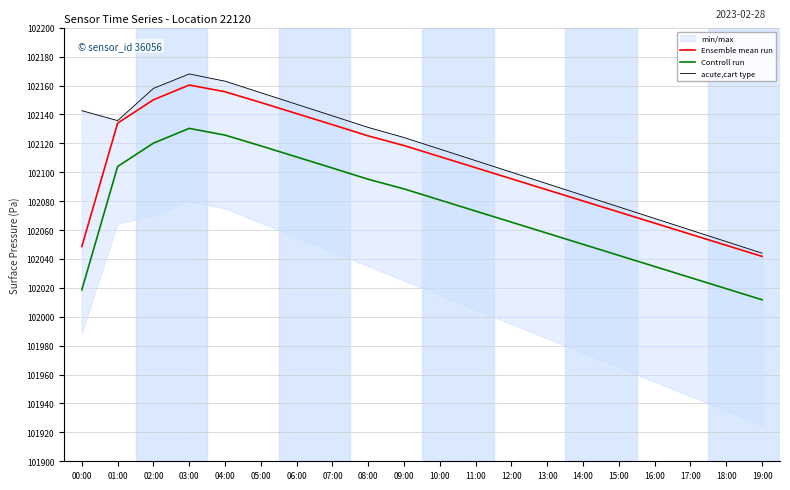

Rank the series by their maximum value, from highest to lowest.

acute,cart type, Ensemble mean run, Controll run